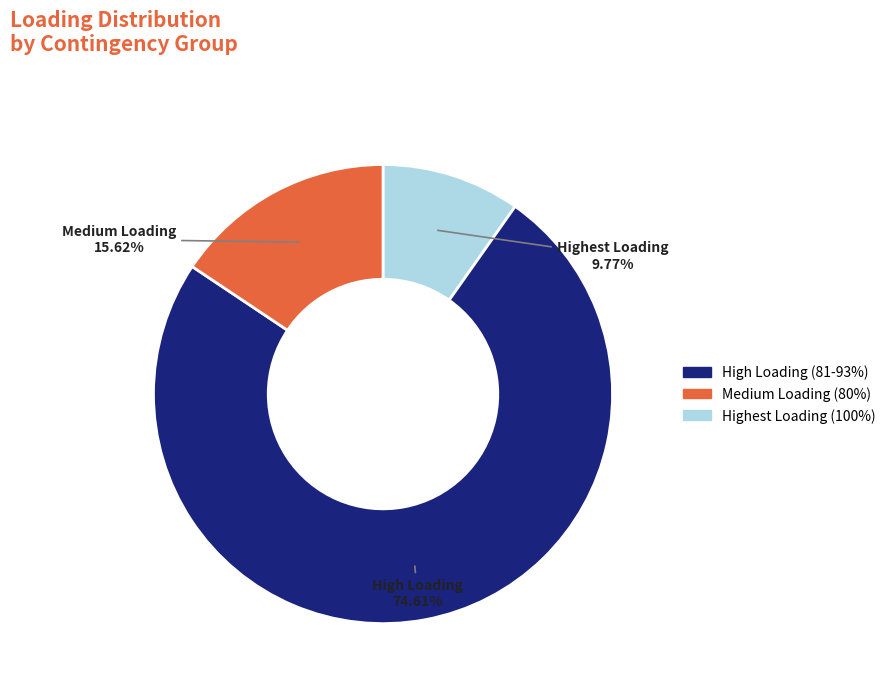

Is there a majority slice in this chart?

Yes